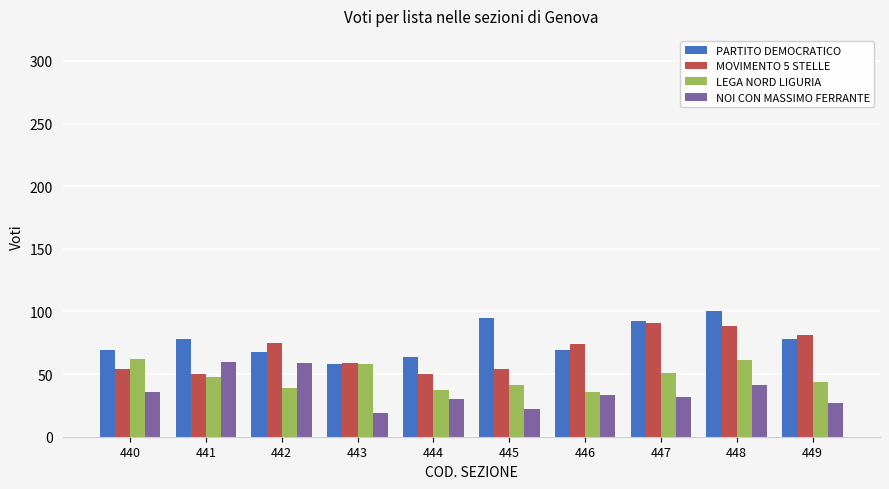

What is the maximum value shown in the chart?

100